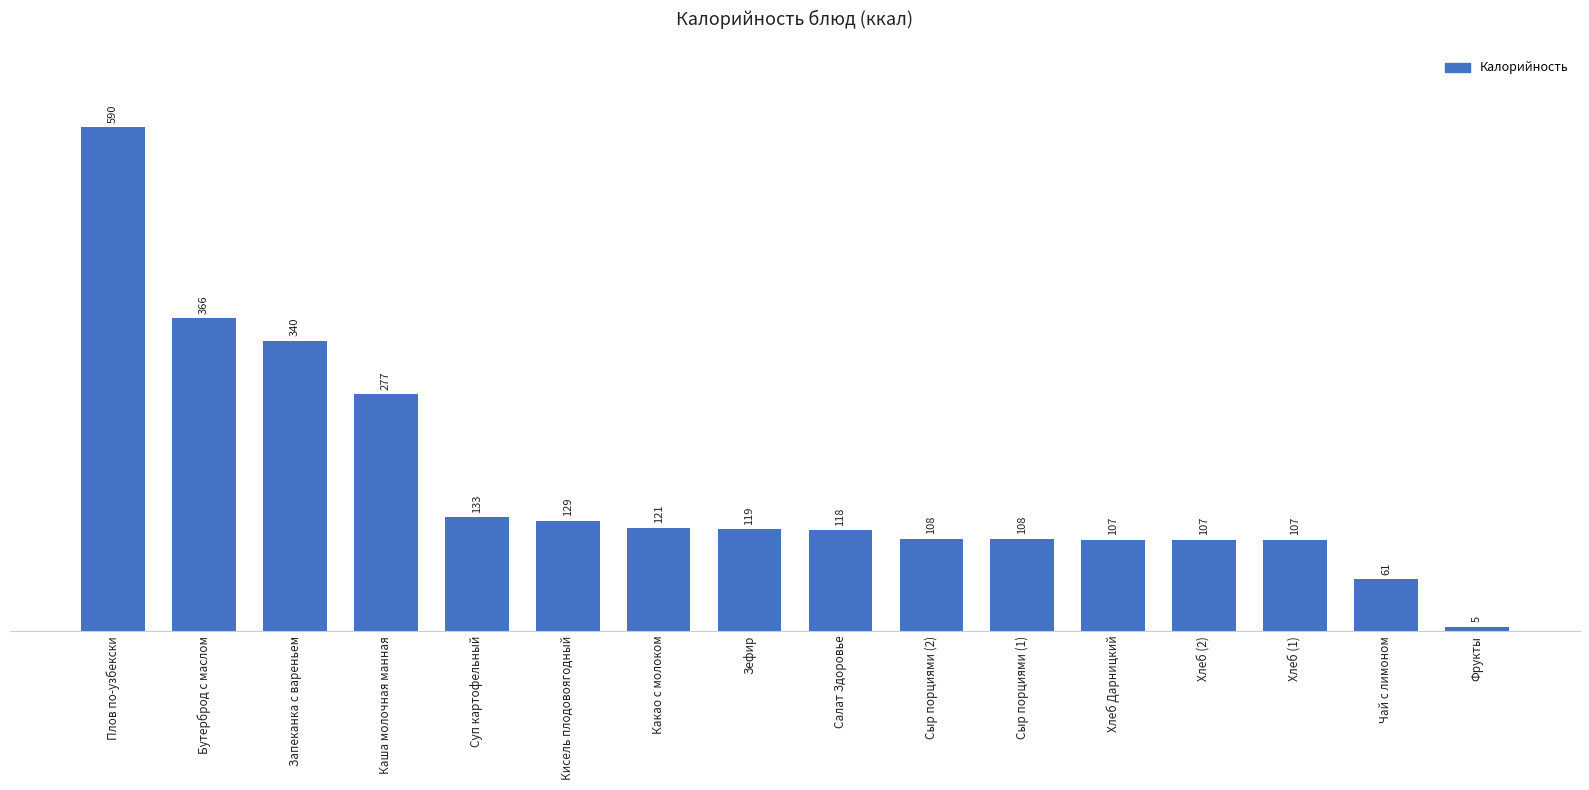

At which category does the chart reach its peak across all series?

Плов по-узбекски